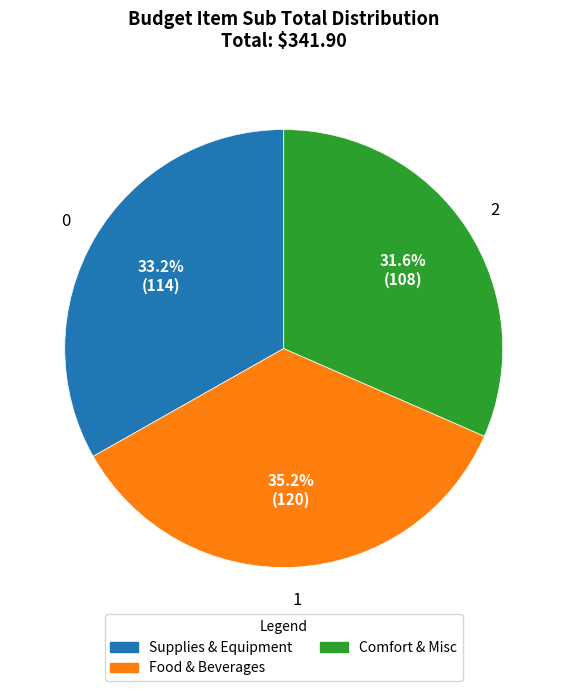

Is there any slice that represents more than half of the pie?

No